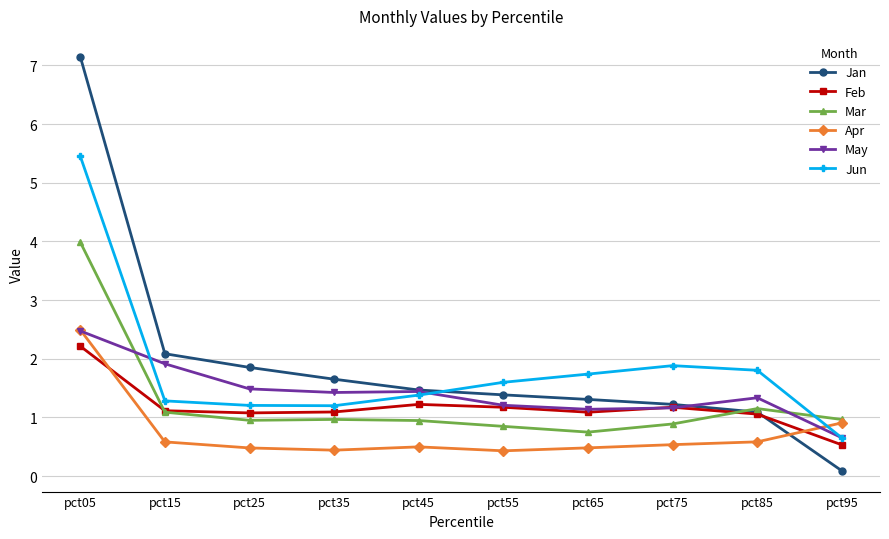

What is the smallest value displayed?

0.1